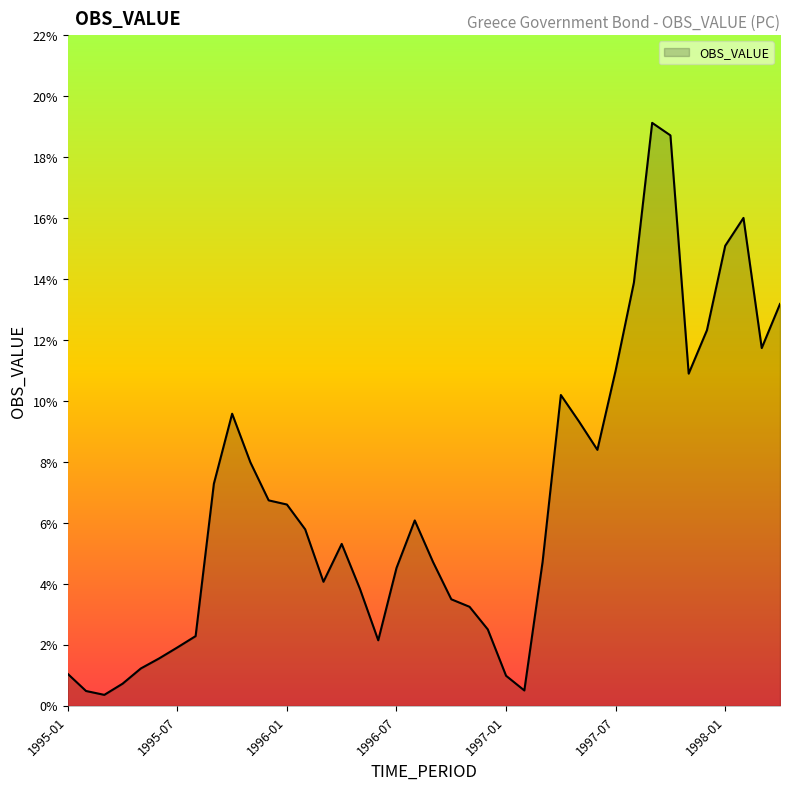

What is the difference between the second highest and second lowest values?

18.2